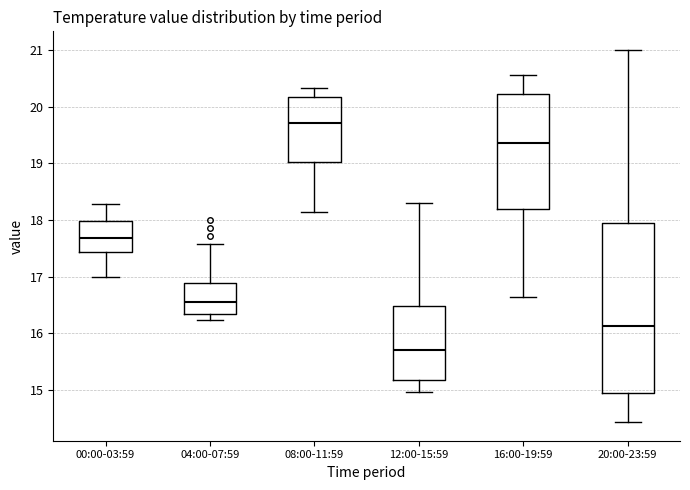

Where is the upper edge of the box for 12:00-15:59 on the y-axis? The values are not printed on the chart, so give them approximately, as read against the axis.

16.5